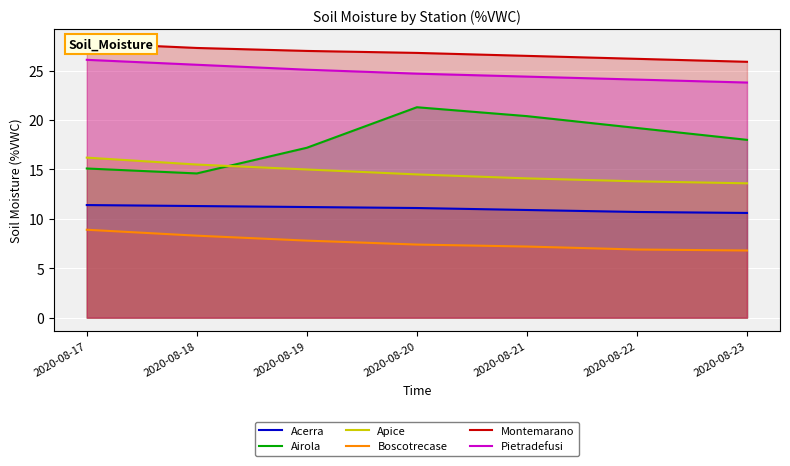

What is the value of the Pietradefusi point at the 6th from the left?

24.1